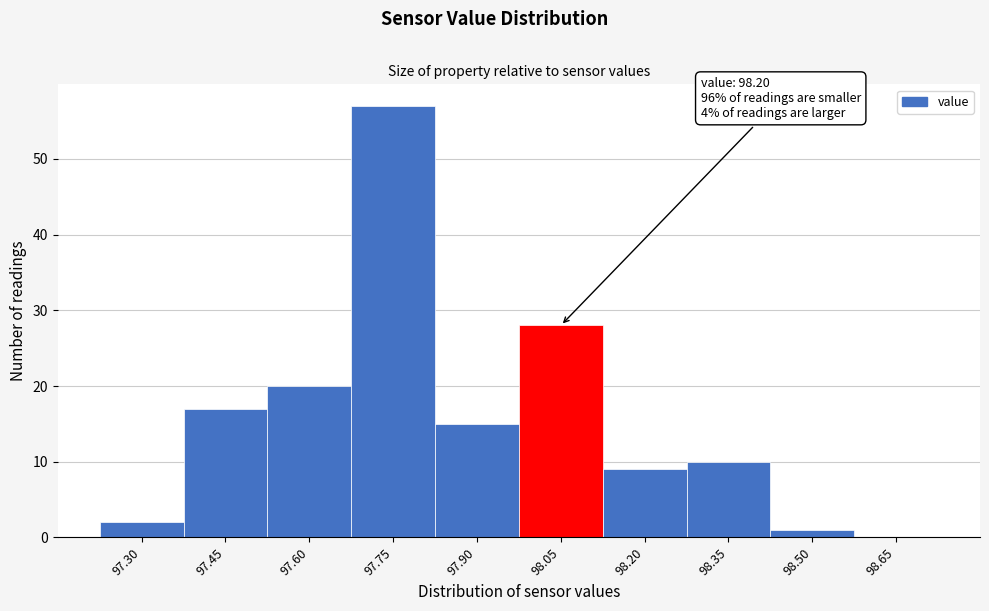

Reading left to right, what are all the values shown in this chart?

97.30=2	97.45=17	97.60=20	97.75=57	97.90=15	98.05=28	98.20=9	98.35=10	98.50=1	98.65=0